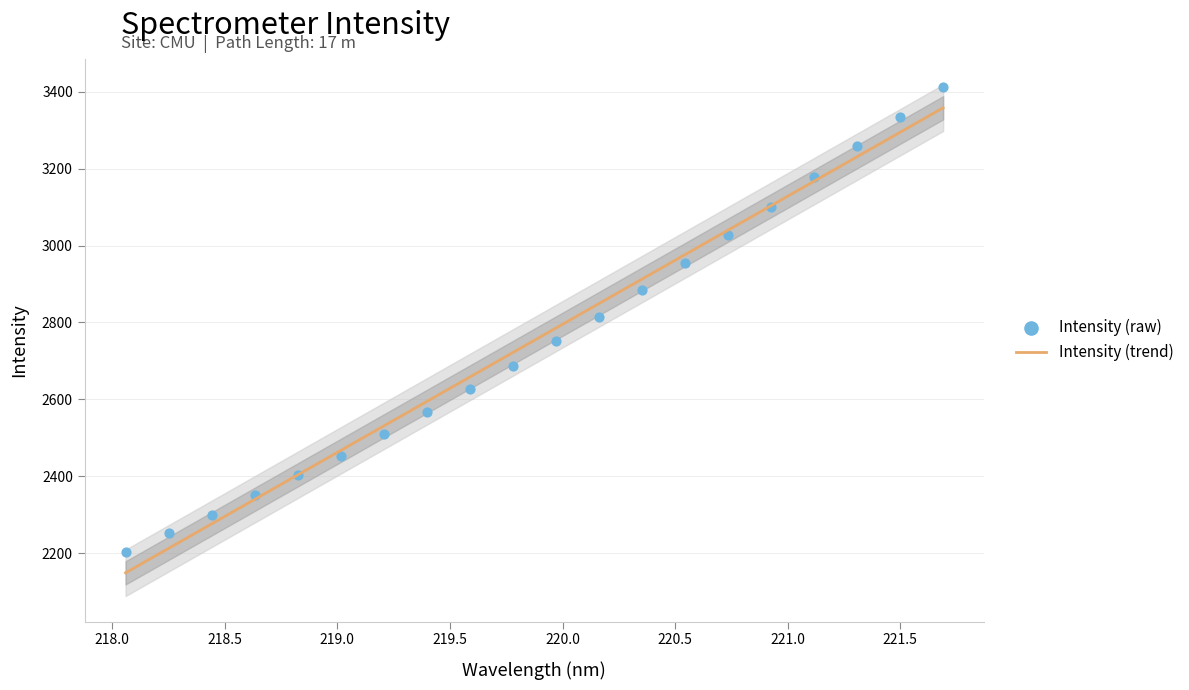

What is the lowest value of the Intensity (trend) series?

2148.5